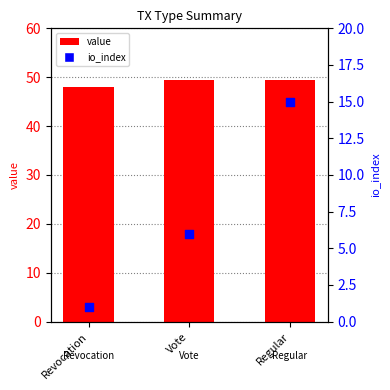

Which series has the largest total across all categories?

value